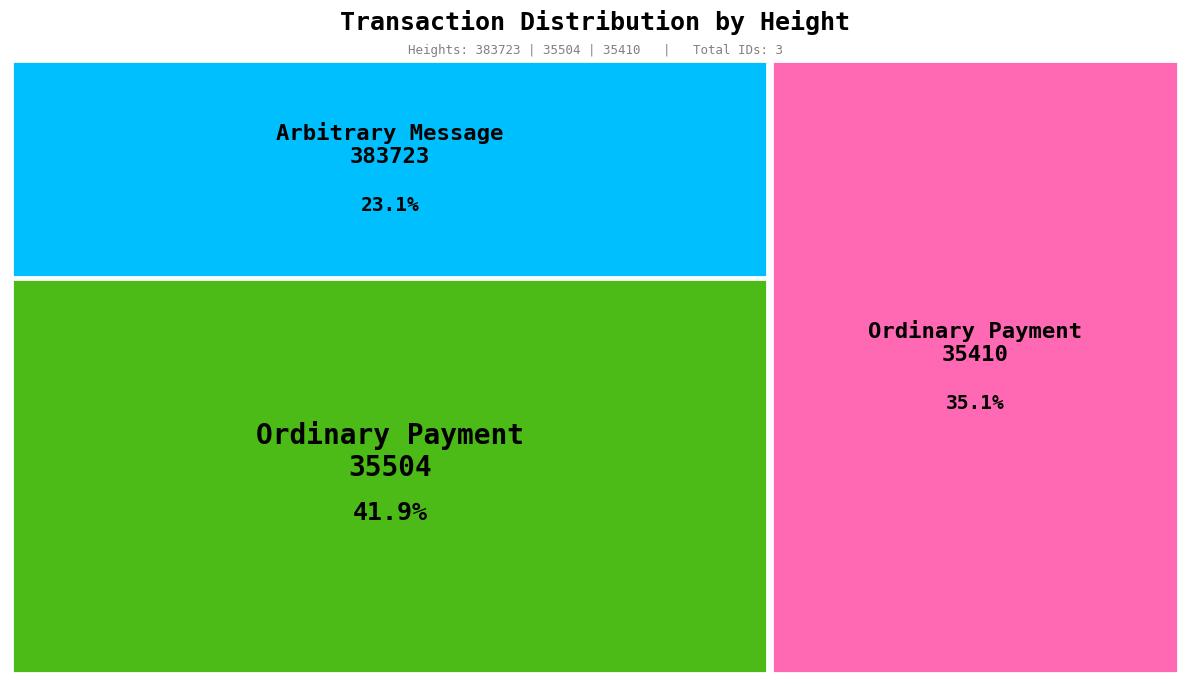

Which has a higher value, 35504 or 383723?

35504